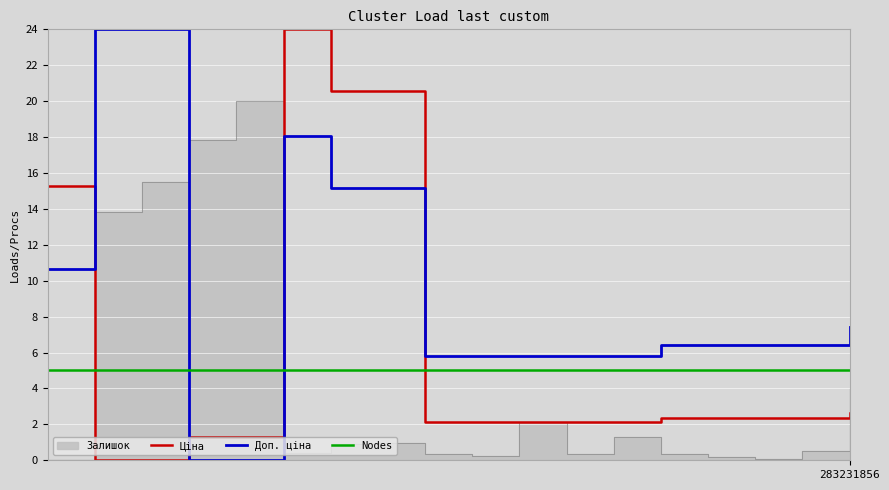

How many times do Доп. ціна and Nodes cross each other?

2